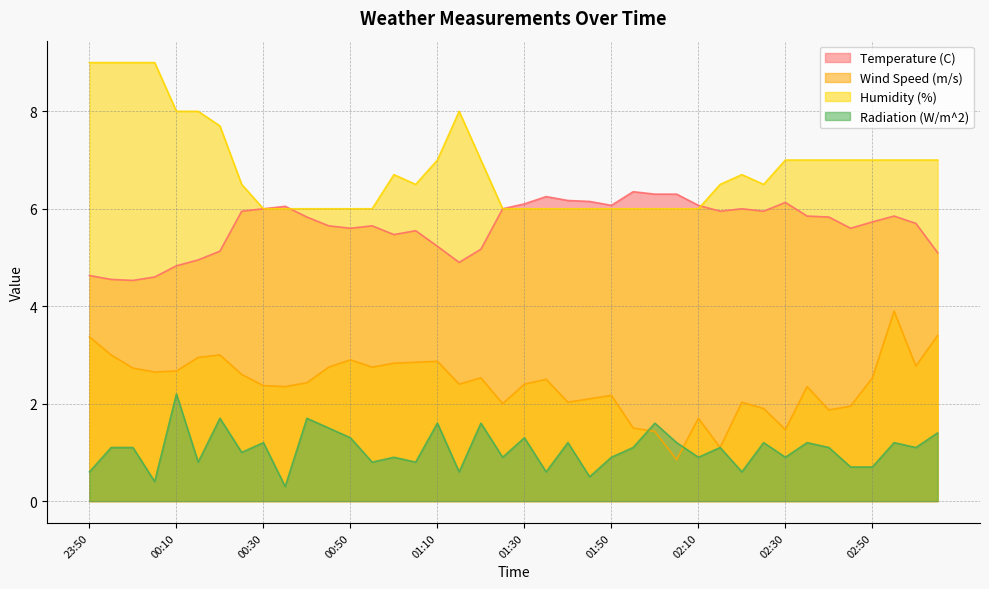

What is the minimum value for Radiation (W/m^2)?

0.3